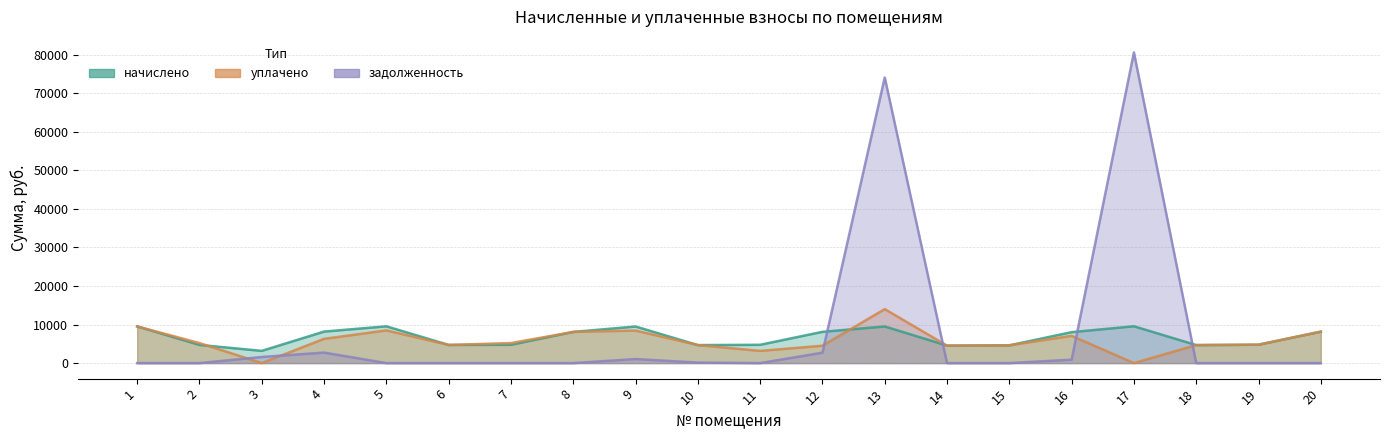

Reading left to right, what are all the values shown in this chart?

начислено: 9513.7	4707.2	3171.2	8172.4	9538.6	4707.2	4744.4	8085.4	9488.9	4669.9	4744.4	8110.3	9501.3	4533.3	4607.8	8023.3	9551.0	4669.9	4769.3	8159.9
уплачено: 9513.7	5192.3	0.0	6290.5	8478.7	4707.2	5195.2	8085.4	8434.6	4669.9	3163.0	4504.0	13996.8	4533.3	4607.8	7067.2	0.0	4669.9	4769.3	8159.9
задолженность: 0.0	0.0	1585.6	2724.1	0.0	0.0	0.0	0.0	1054.3	129.7	0.0	2703.4	74054.7	0.0	0.0	891.5	80566.9	0.0	0.0	0.0